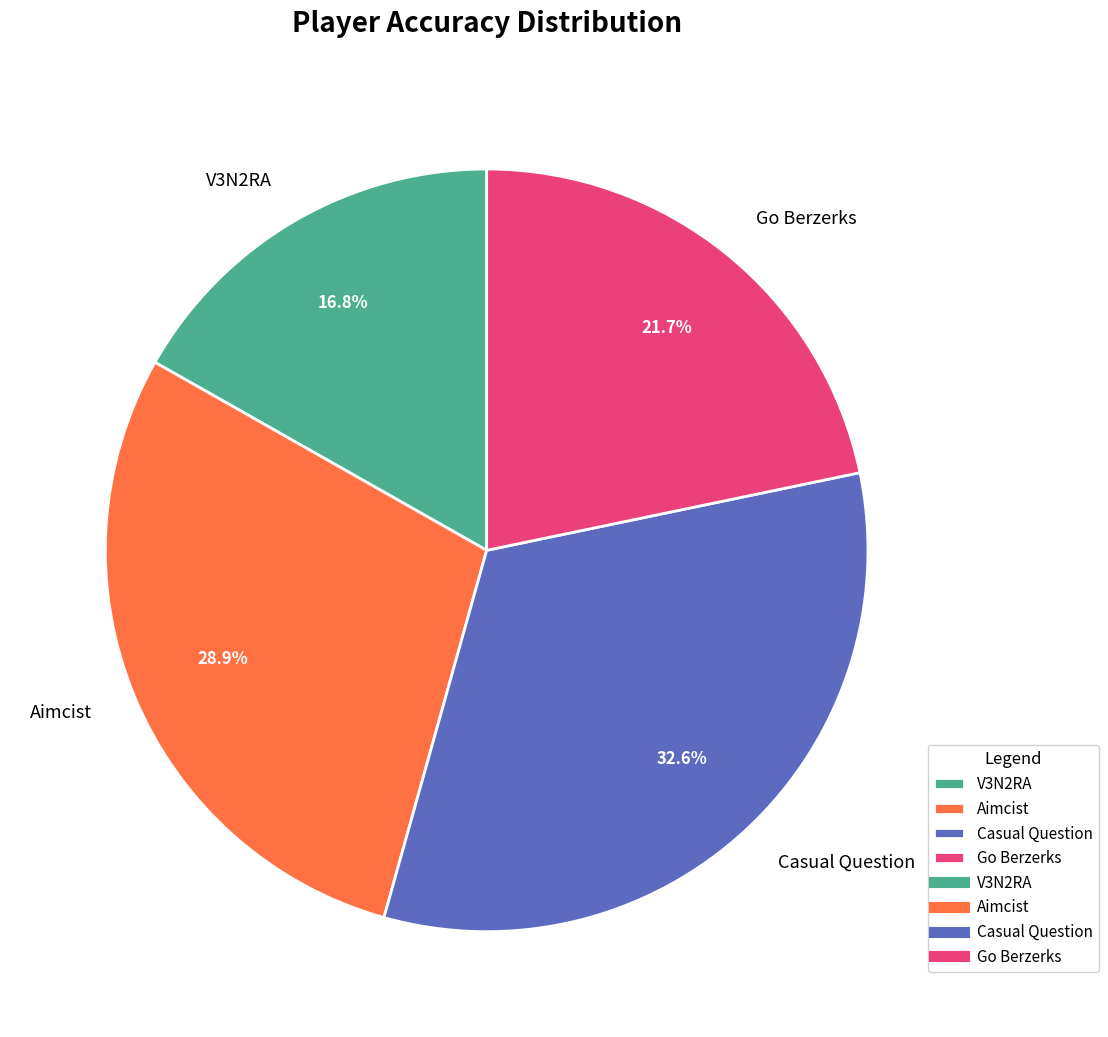

What percentage is the Aimcist slice, to the nearest percent?

29%